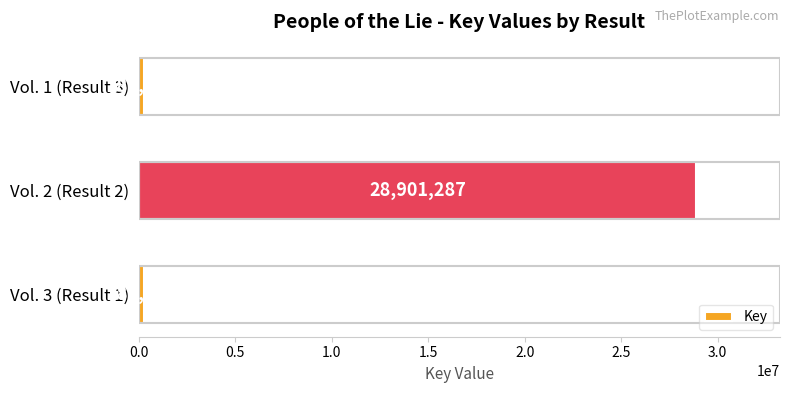

Are the bars horizontal?

Yes